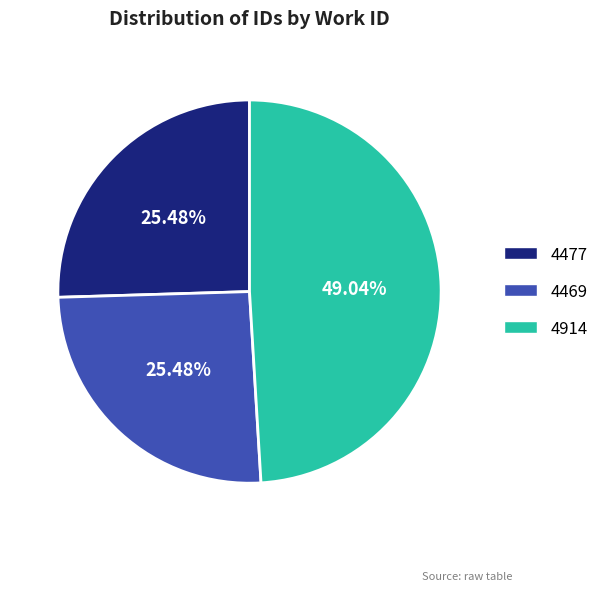

Is it true that 4914 is 49% of the pie?

True